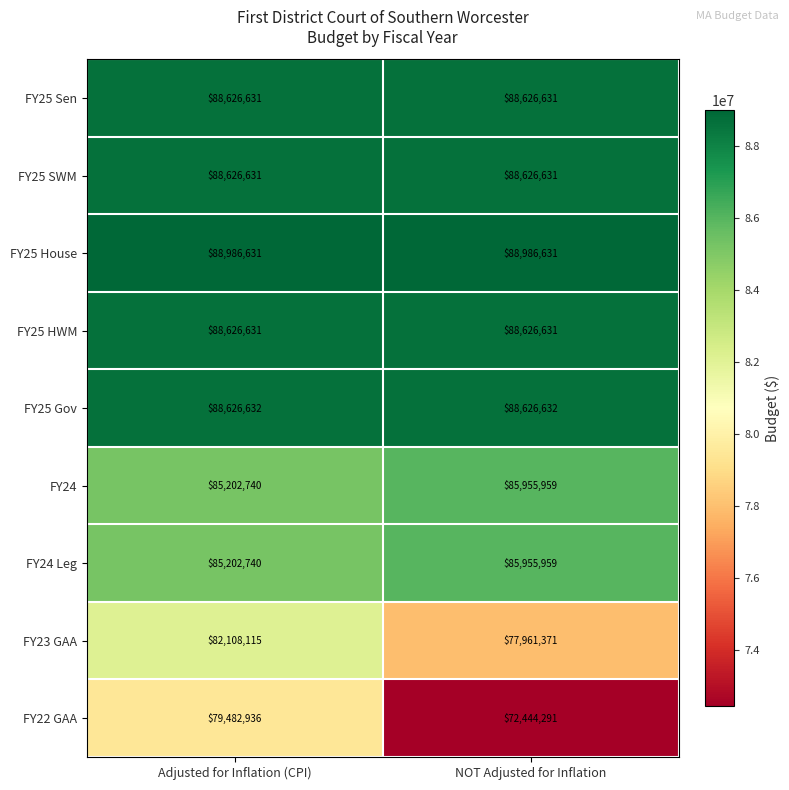

What is the average value of the FY25 Gov series?

88626632